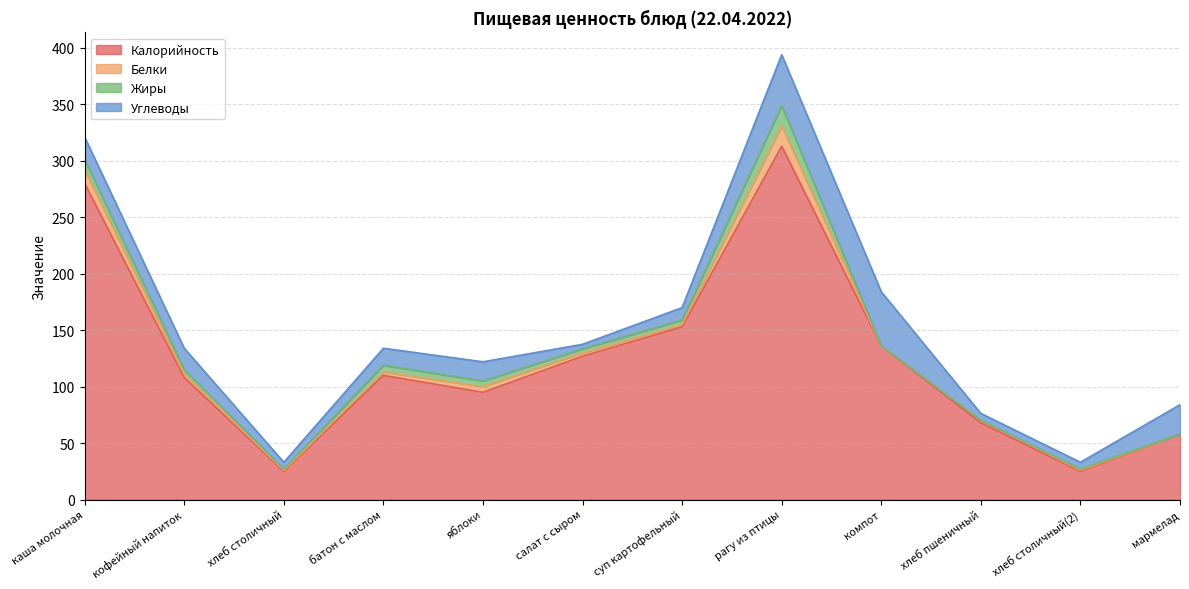

Between батон с маслом and компот, which series saw the biggest shift?

Углеводы